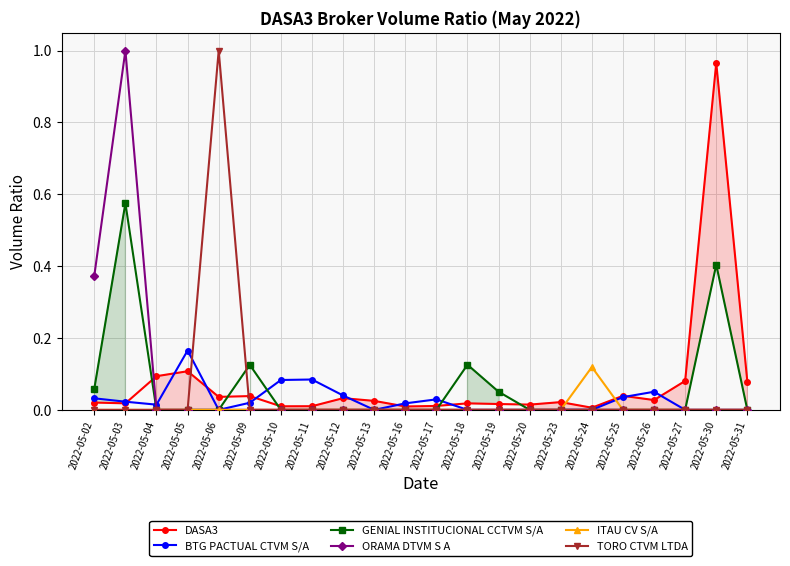

How many data points in GENIAL INSTITUCIONAL CCTVM S/A are above 0?

6